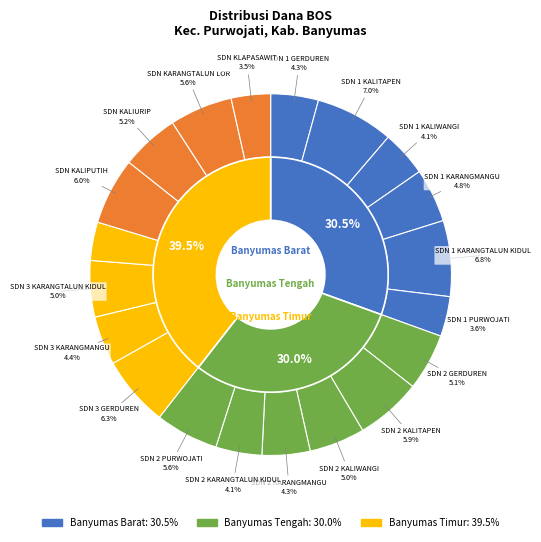

To the nearest percent, what is the difference between the SD NEGERI 2 KARANGTALUN KIDUL and SD NEGERI KALIPUTIH slice percentages?

2%